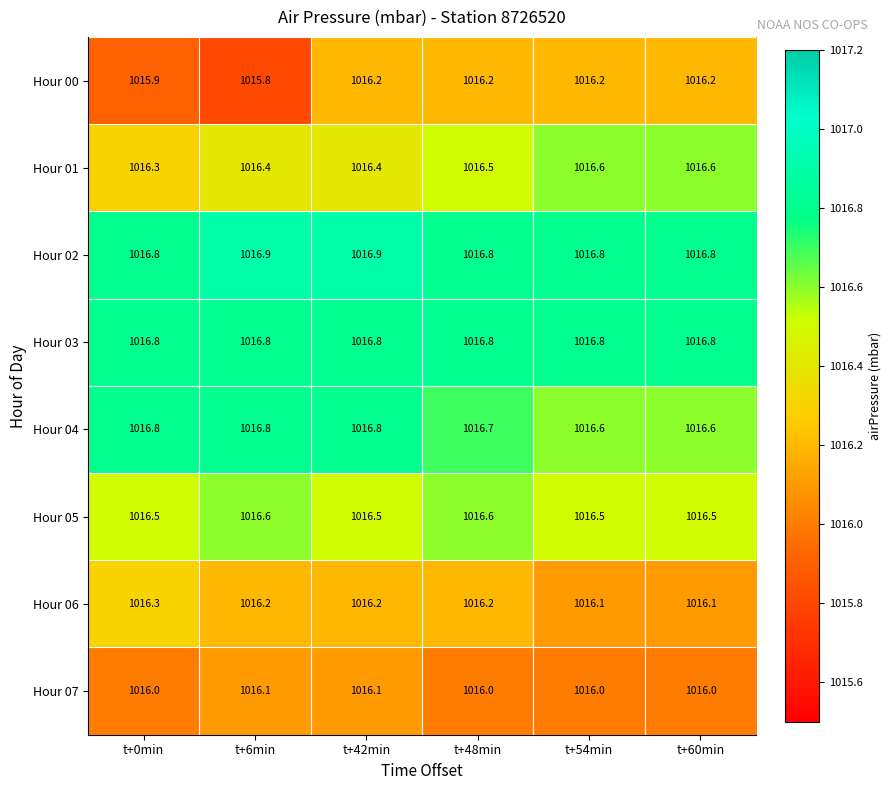

Is it true that Hour 02 equals 1588.3 at t+60min?

False